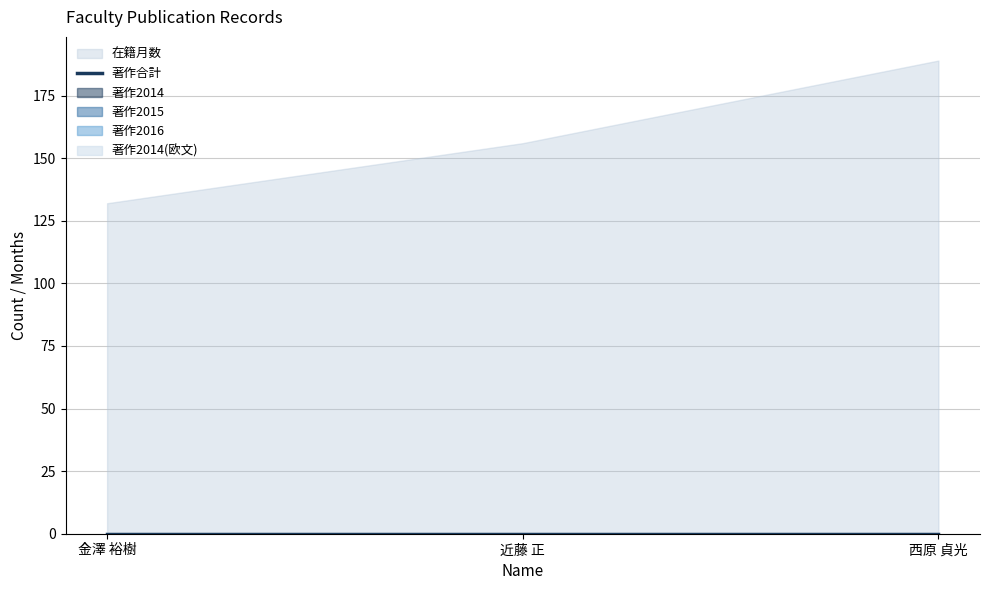

Which label corresponds to the largest value in the chart?

西原 貞光